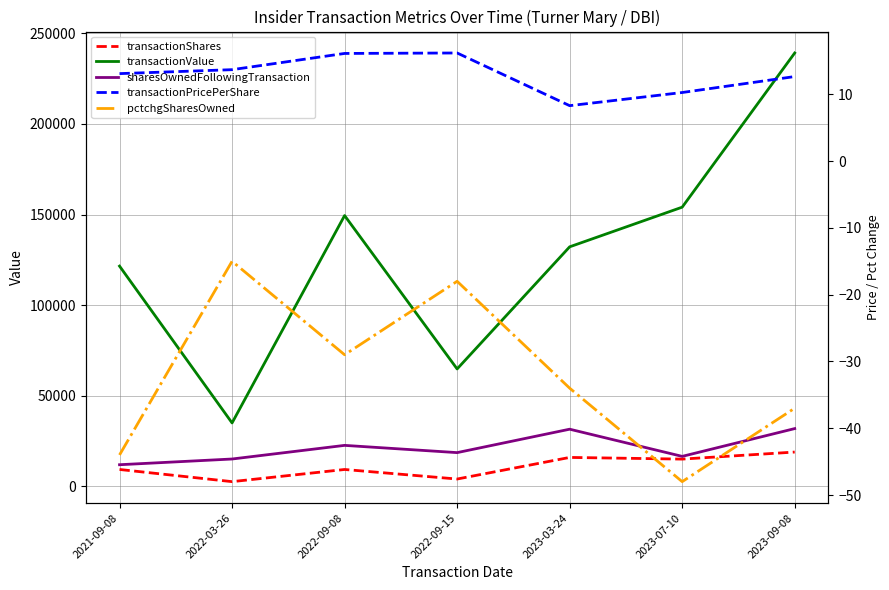

What is the label of the 7th point from the right?

2021-09-08